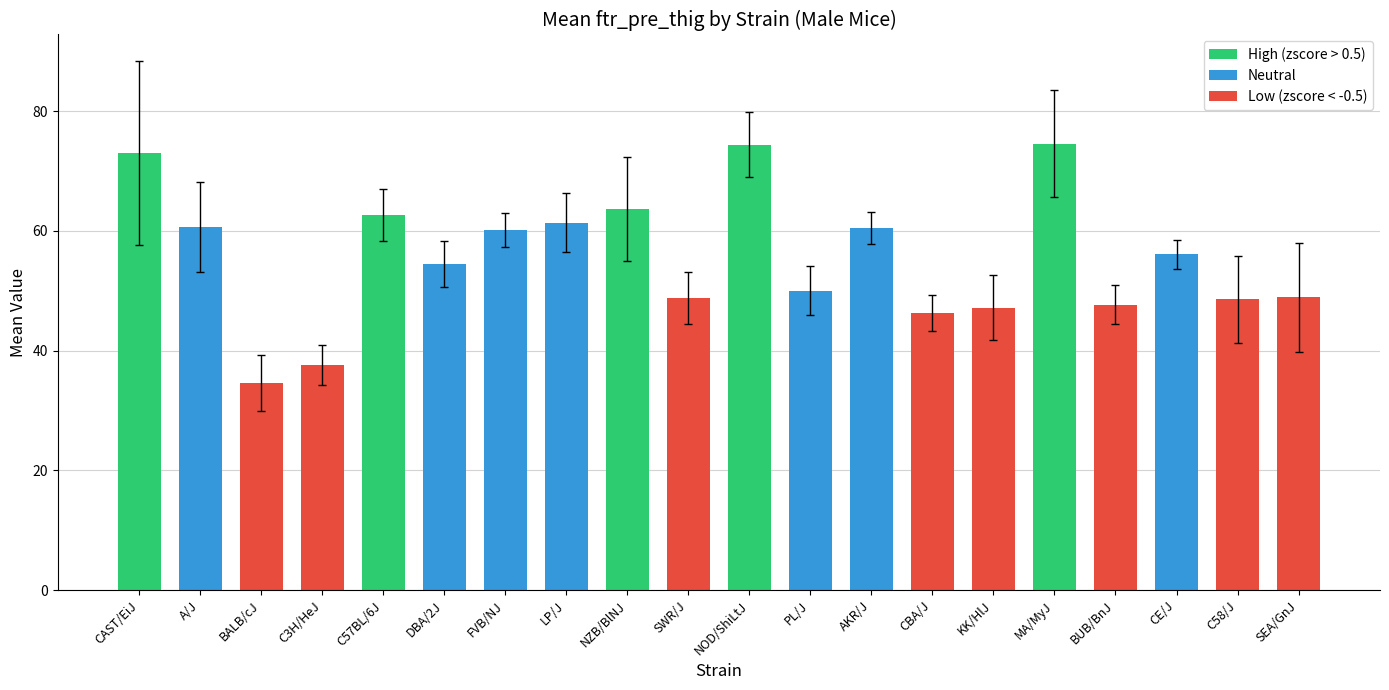

How many values are below 56?

10